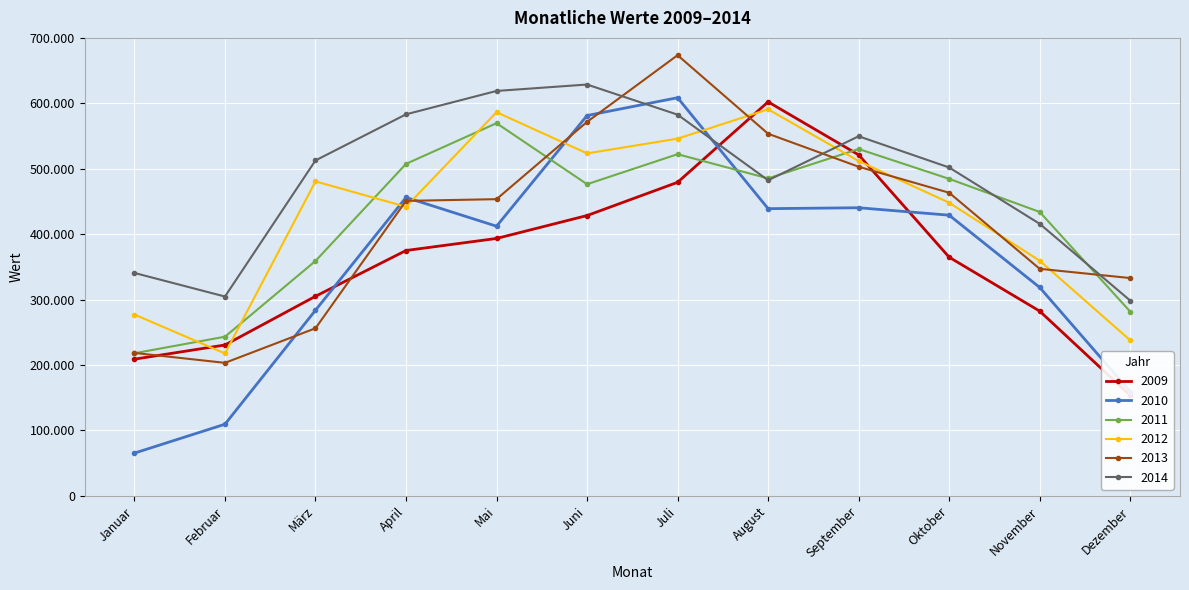

How many values in the 2009 series are below 375060?

6